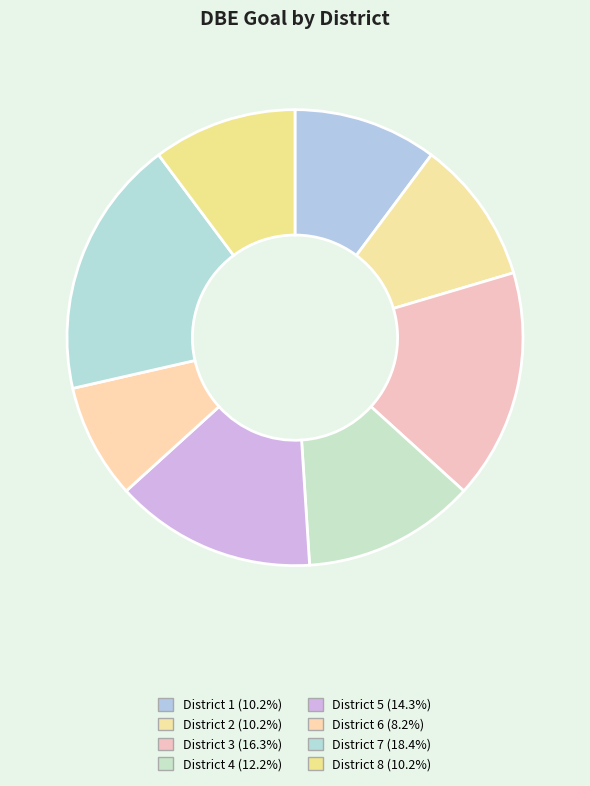

What percentage is the District 4 slice, to the nearest percent?

12%